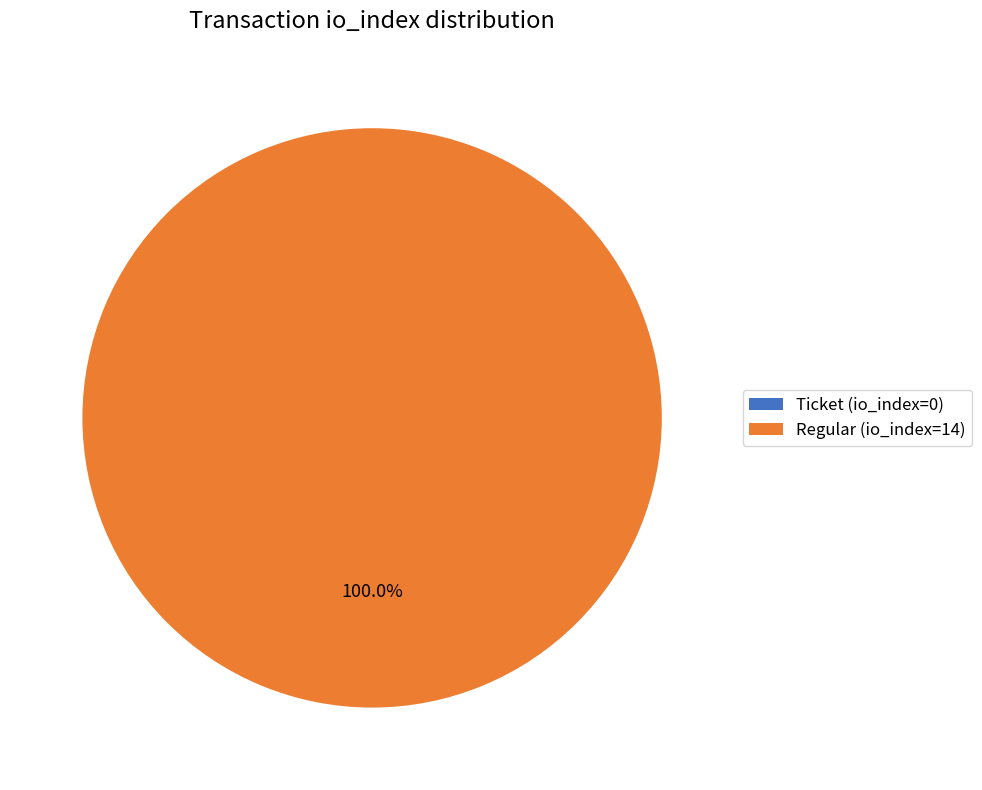

To the nearest percent, what portion does Regular (io_index=14) represent?

100%